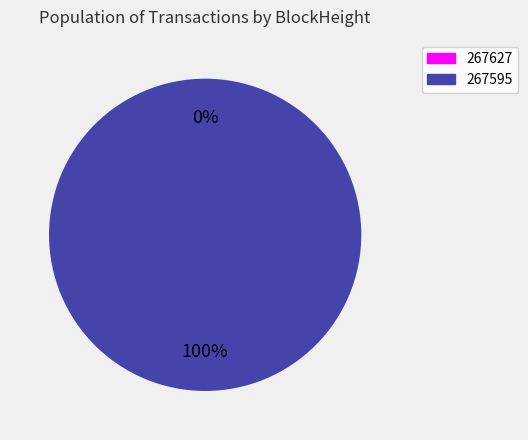

True or false: 267595 accounts for 100% of the total.

True